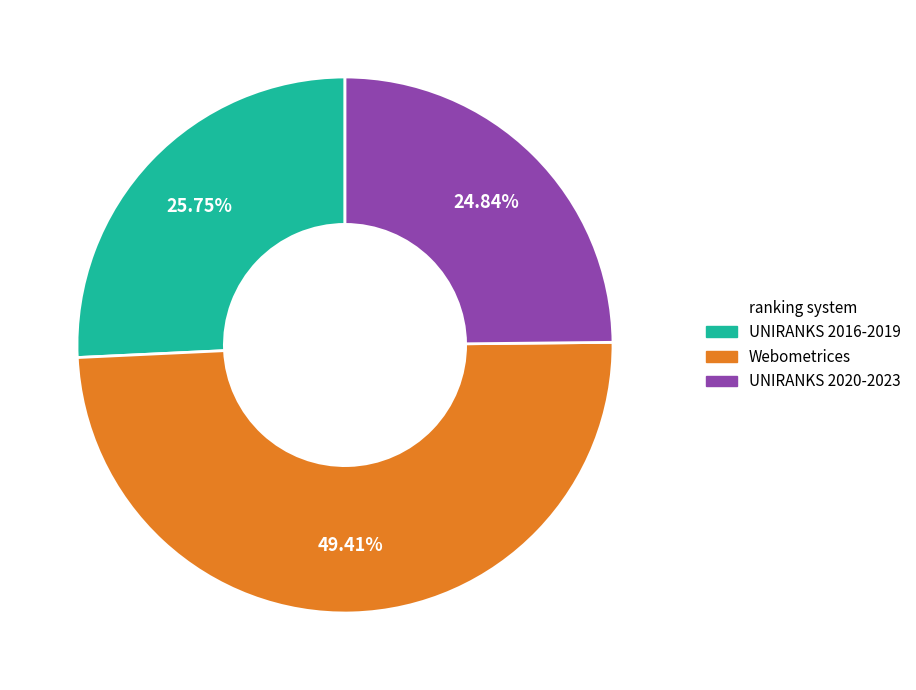

Is there a majority slice in this chart?

No